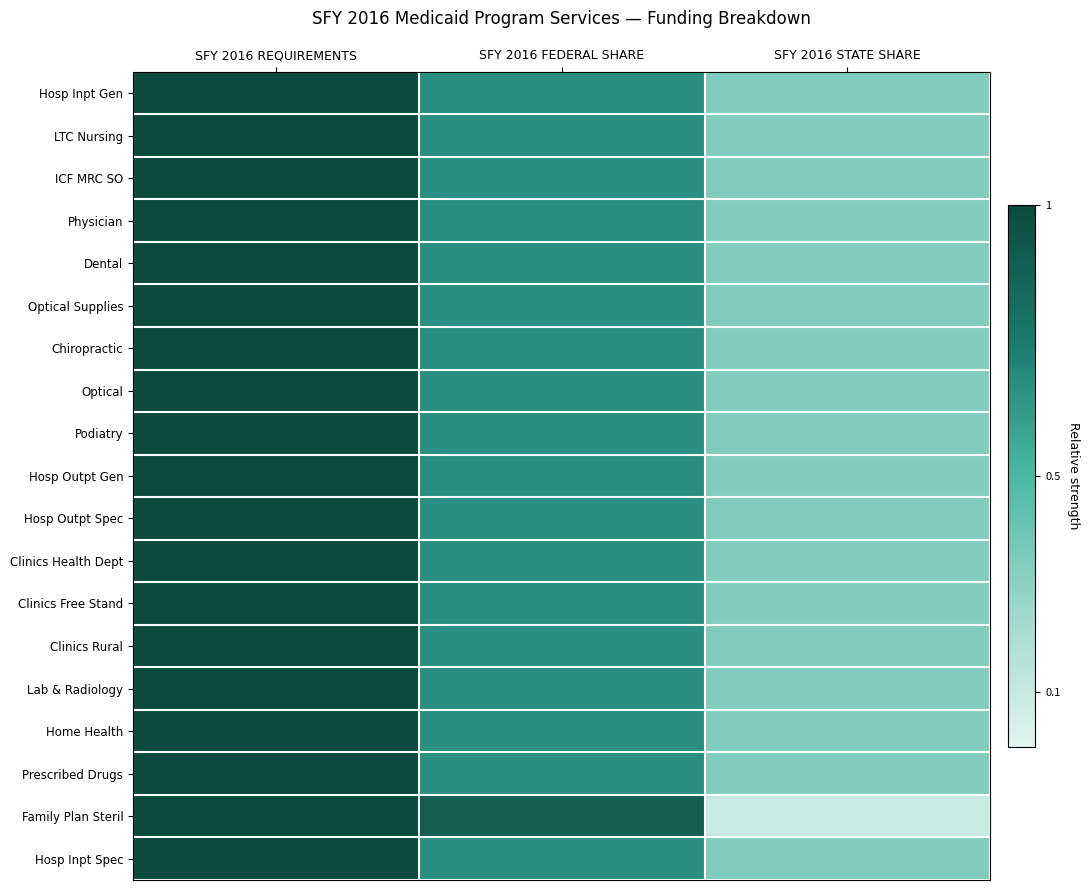

Which series has the largest range (max minus min)?

Family Plan Steril